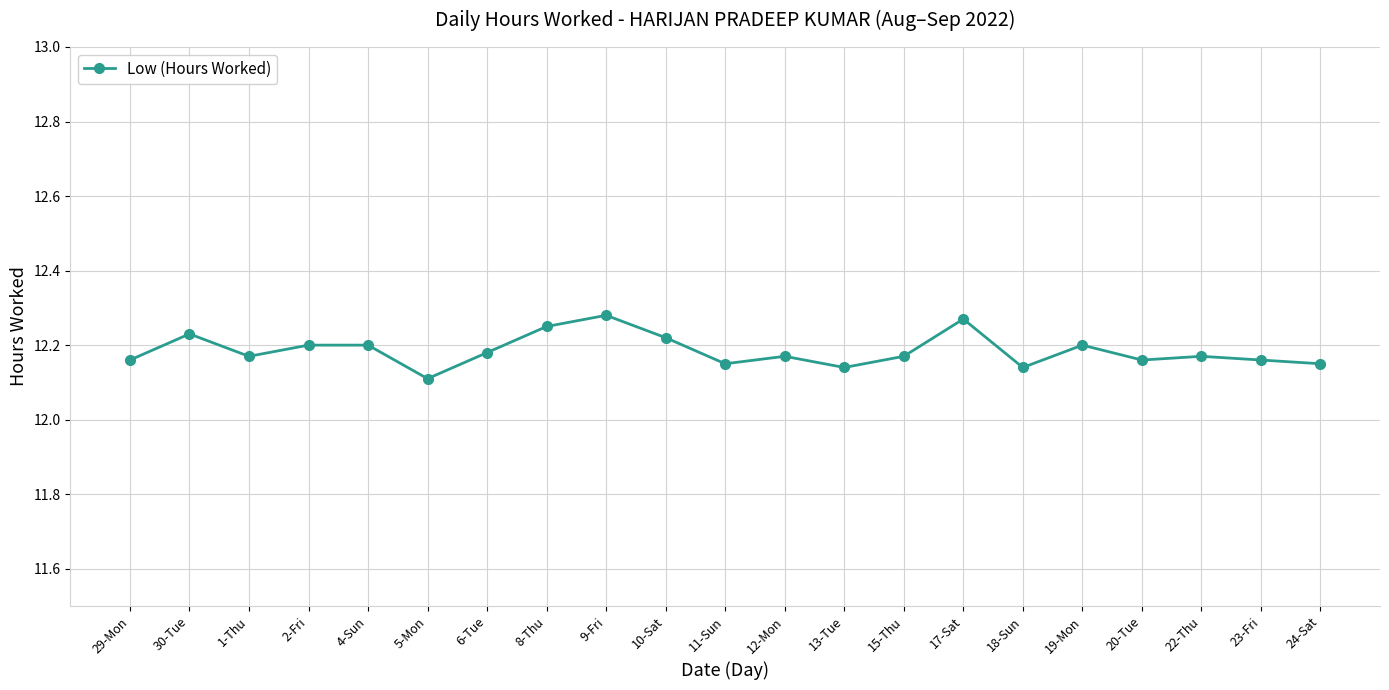

What is the ratio of the value at 18-Sun to the value at 6-Tue?

1.0